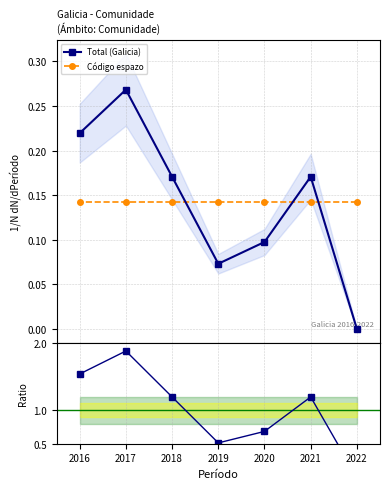

How many Ratio to Código espazo values are between 0 and 1?

3